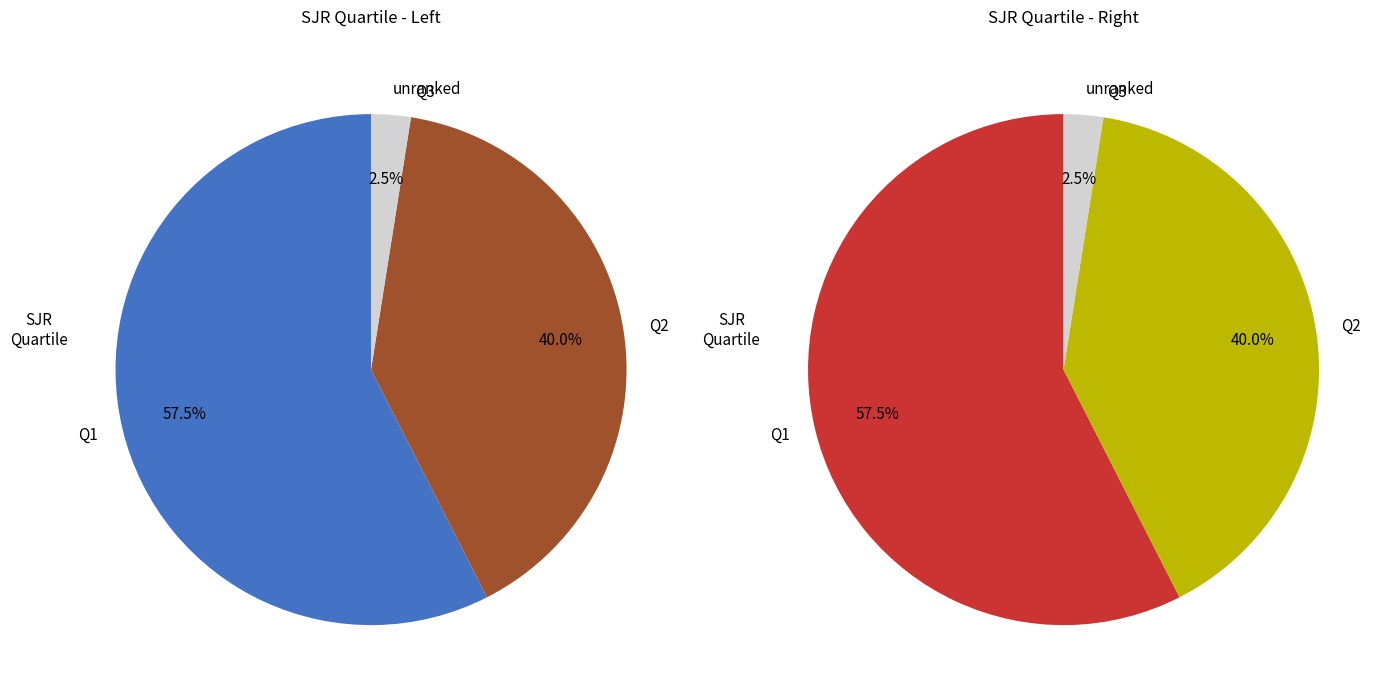

What is the change in value from Q2 to Q3?

-34